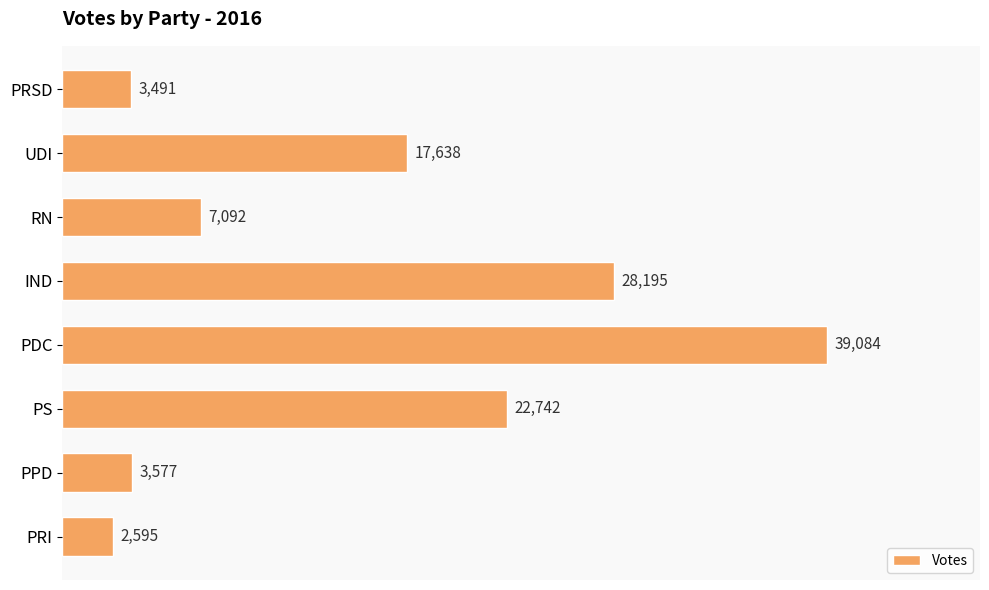

List the labels in order of value, largest first.

PDC, IND, PS, UDI, RN, PPD, PRSD, PRI